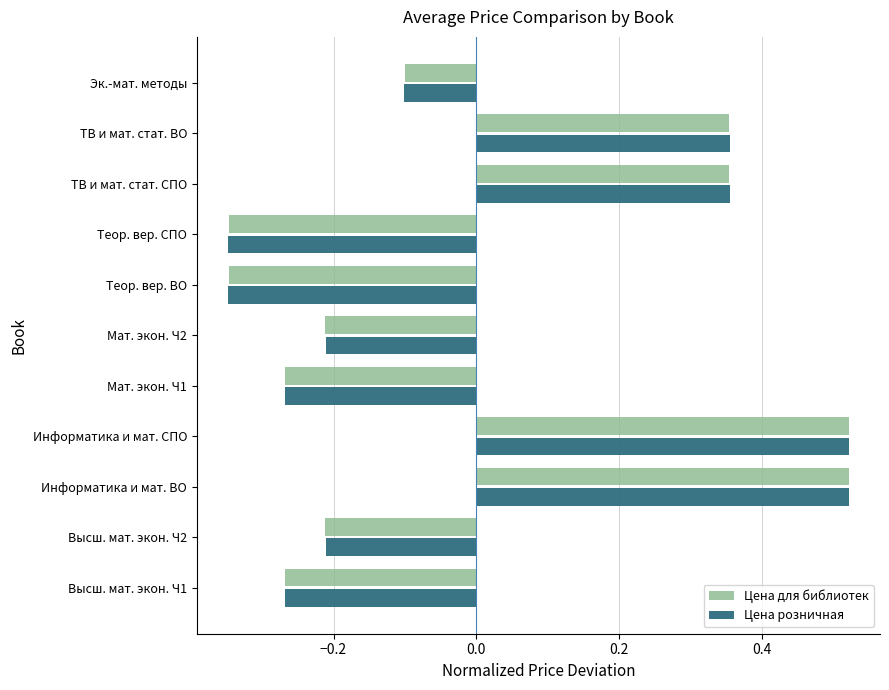

True or false: Цена розничная has a value of -0.1 at Эк.-мат. методы.

True